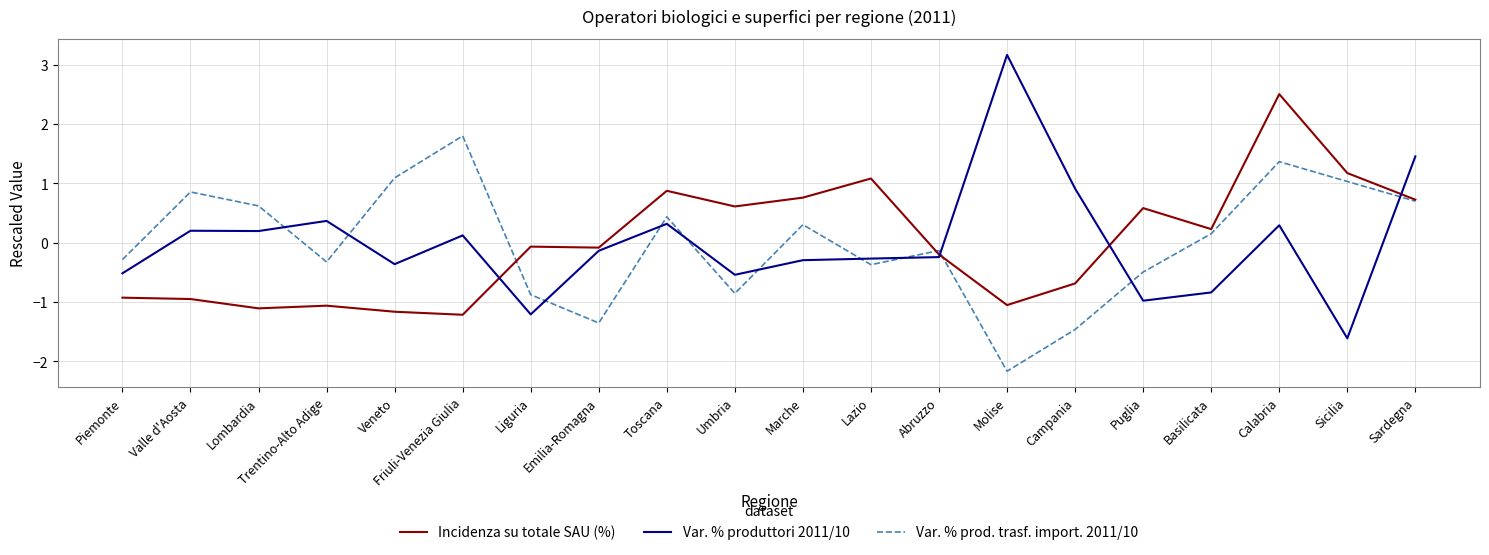

Rank the series by their maximum value, from lowest to highest.

Var. % prod. trasf. import. 2011/10, Incidenza su totale SAU (%), Var. % produttori 2011/10